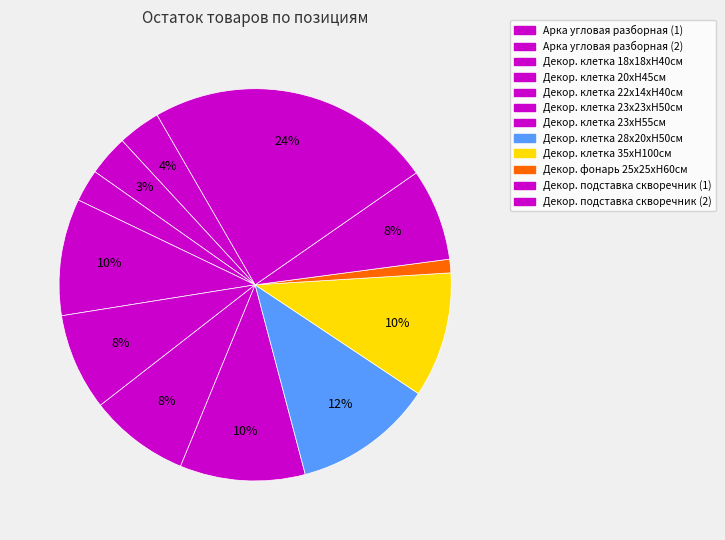

How many segments does this pie chart have?

12